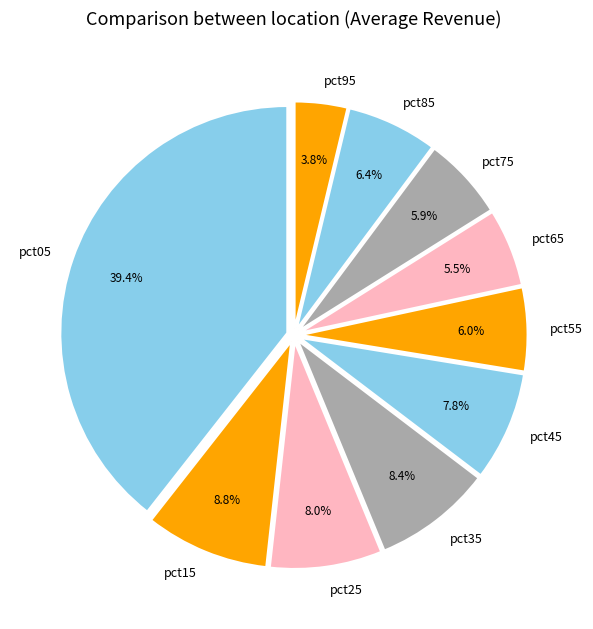

To the nearest percent, what percentage of the pie is pct55?

6%